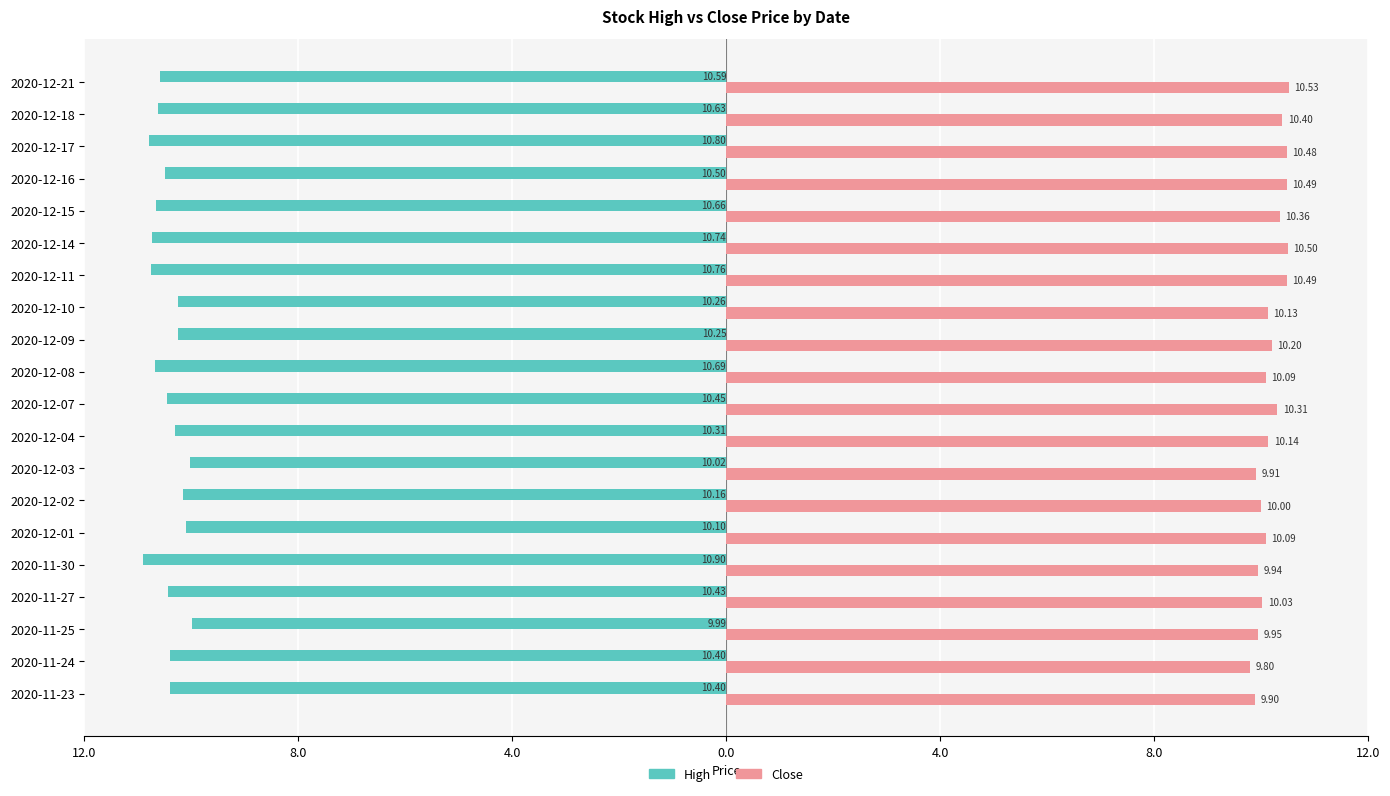

What are all the series names shown in the legend?

High, Close